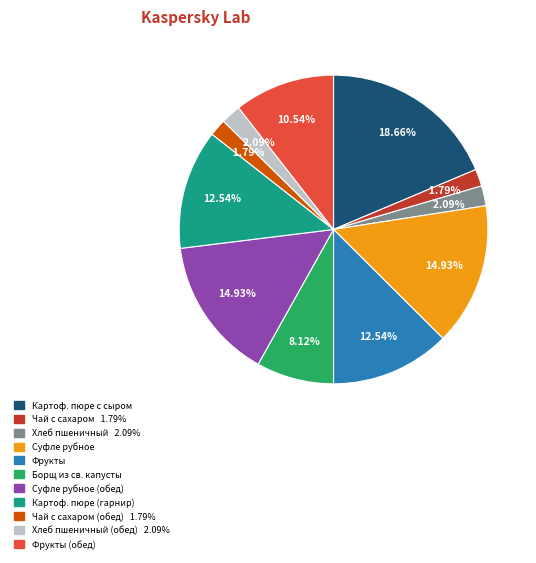

Is there a majority slice in this chart?

No